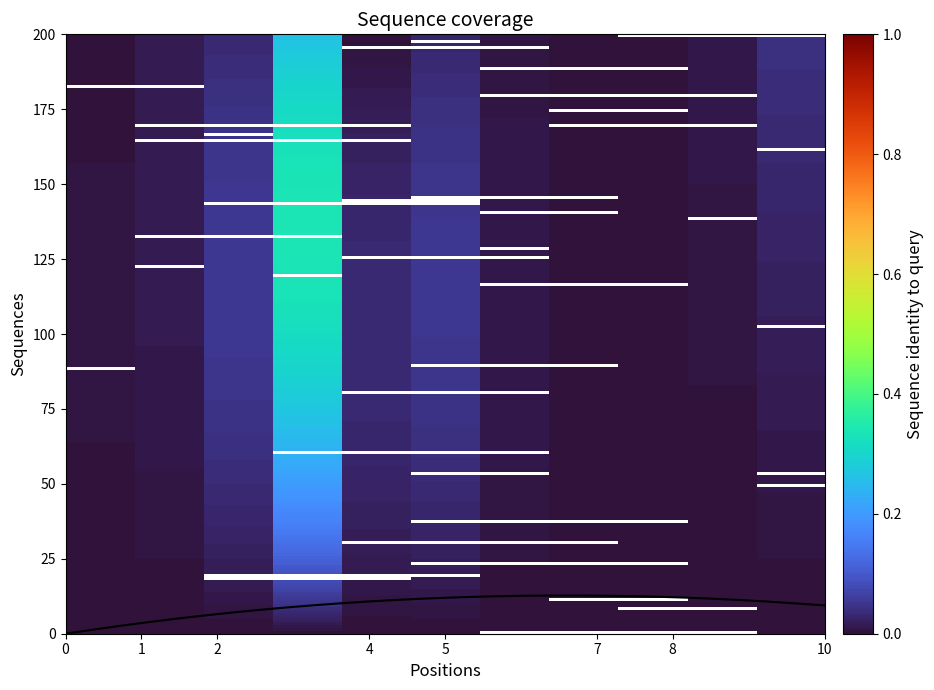

What is the maximum value shown in the chart?

12.8